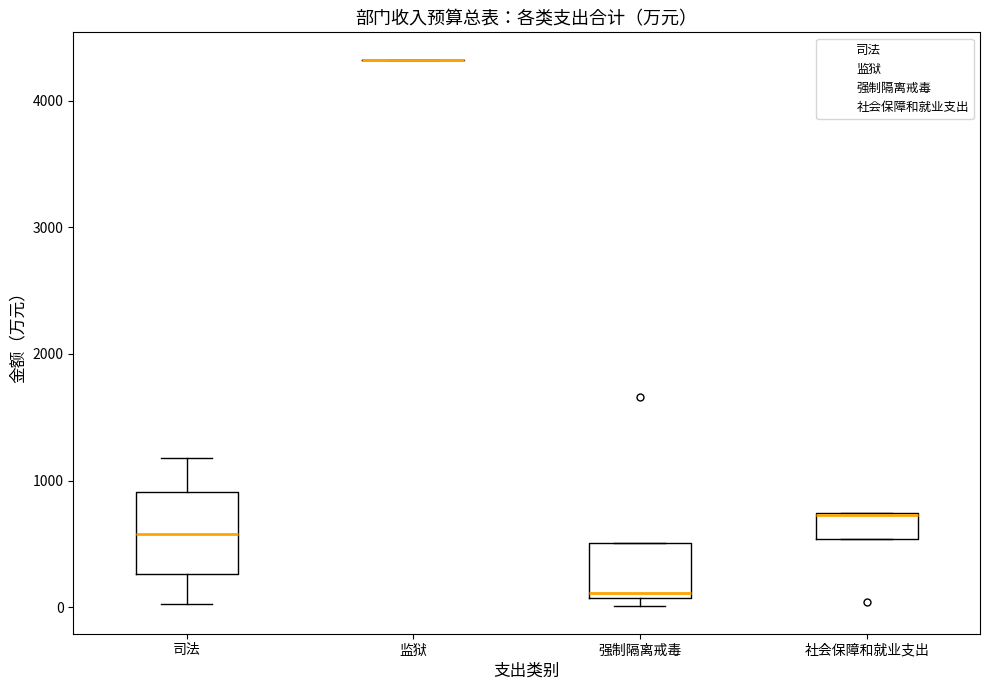

Which box is the tallest, from its lower edge to its upper edge?

司法